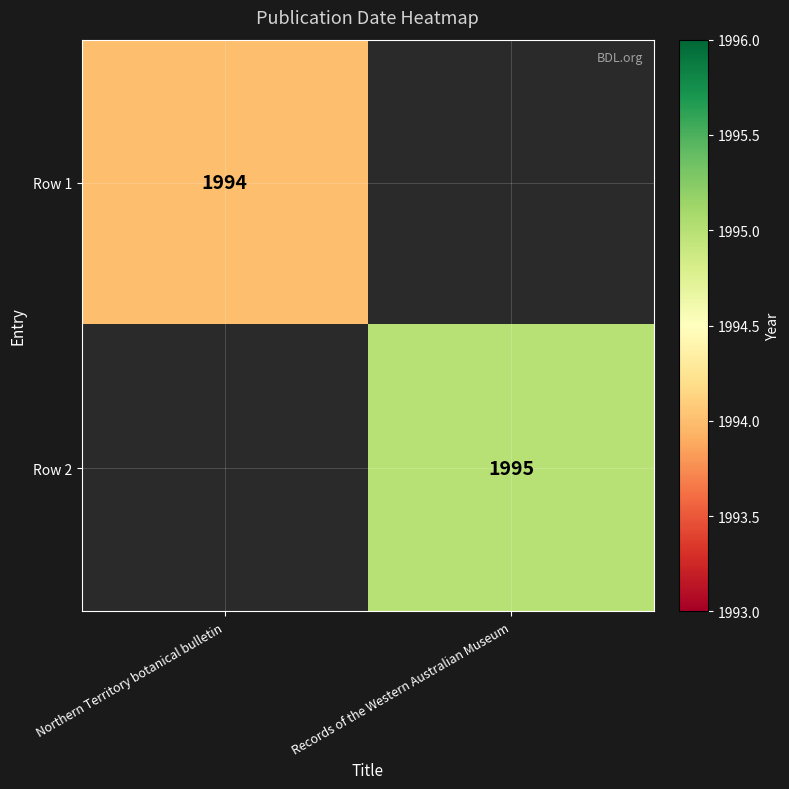

Is it true that Row 1 equals 3357 at Northern Territory botanical bulletin?

False